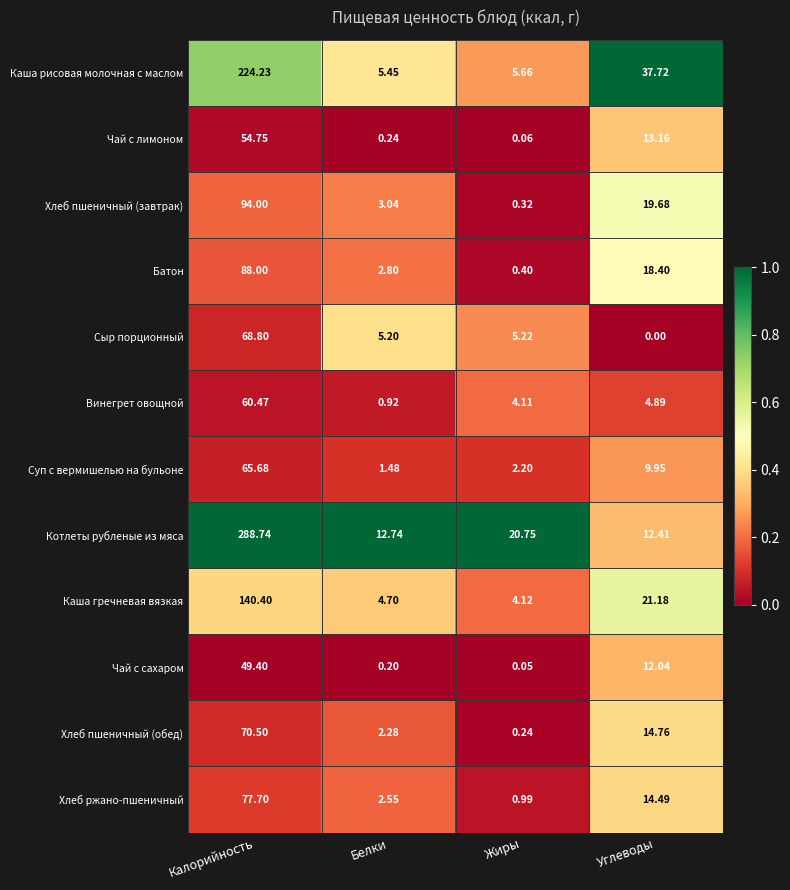

Which series has the largest total across all categories?

Котлеты рубленые из мяса